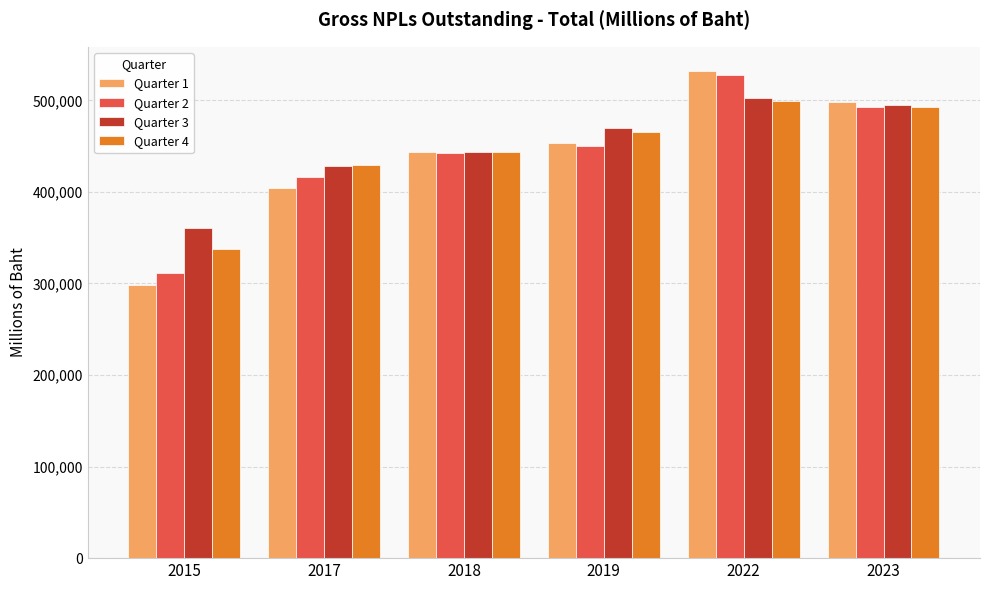

How many categories are shown in the chart?

6